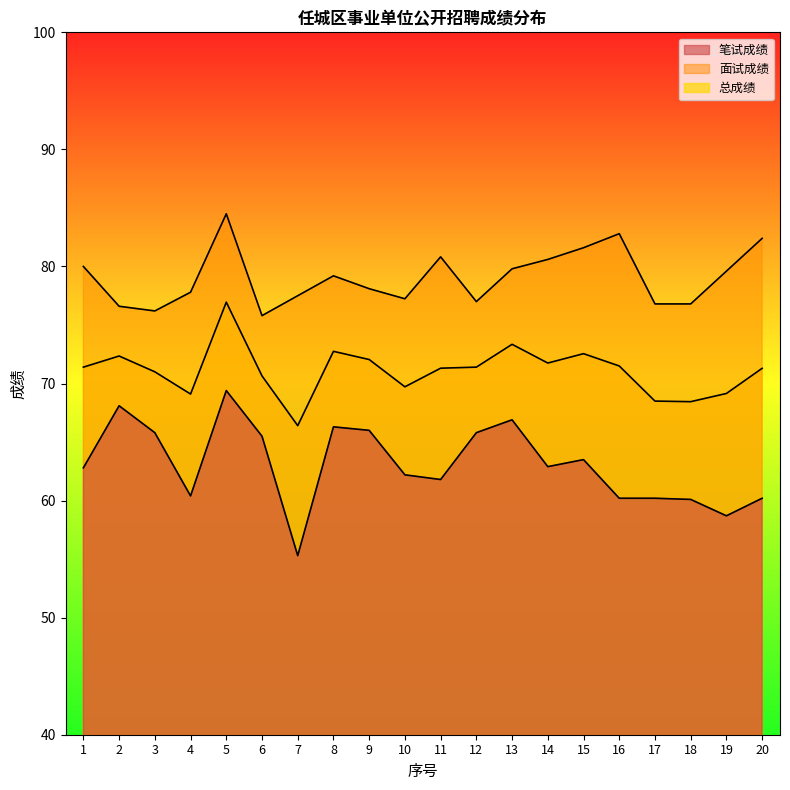

Does the chart have visible grid lines?

No